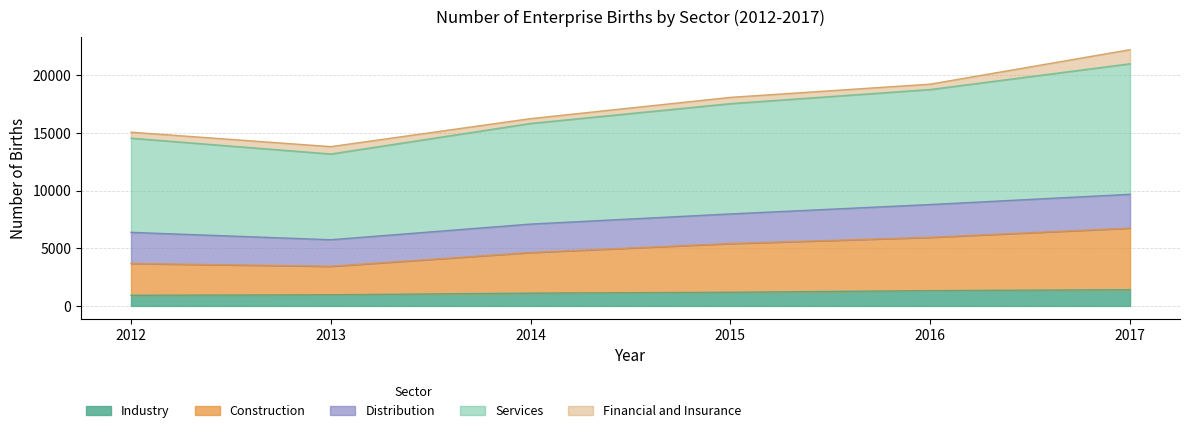

Between 2012 and 2014, which is larger?

2014